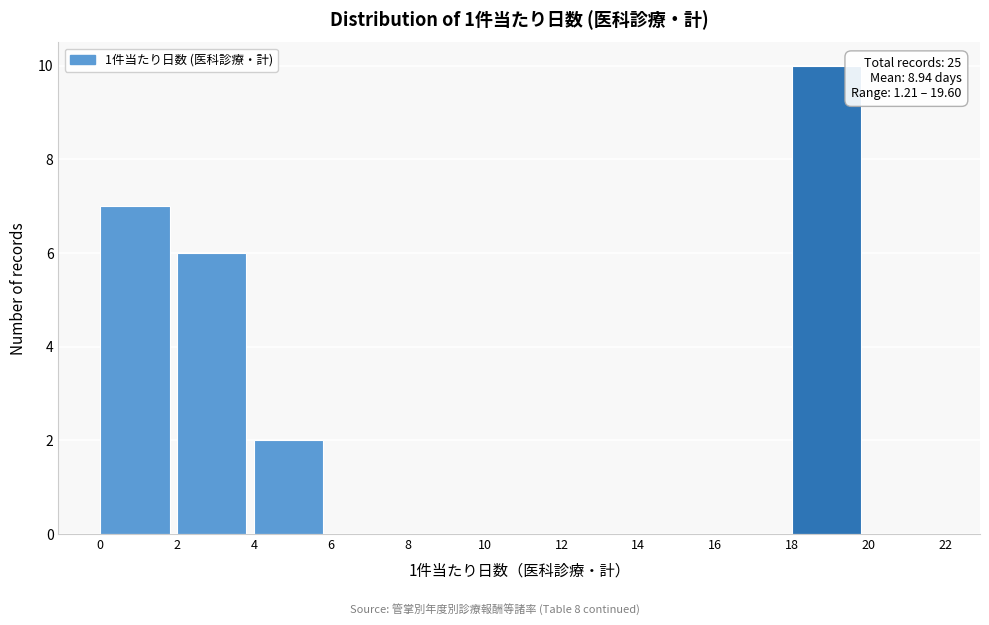

Over which range of the x-axis is the bar tallest?

18 to 20